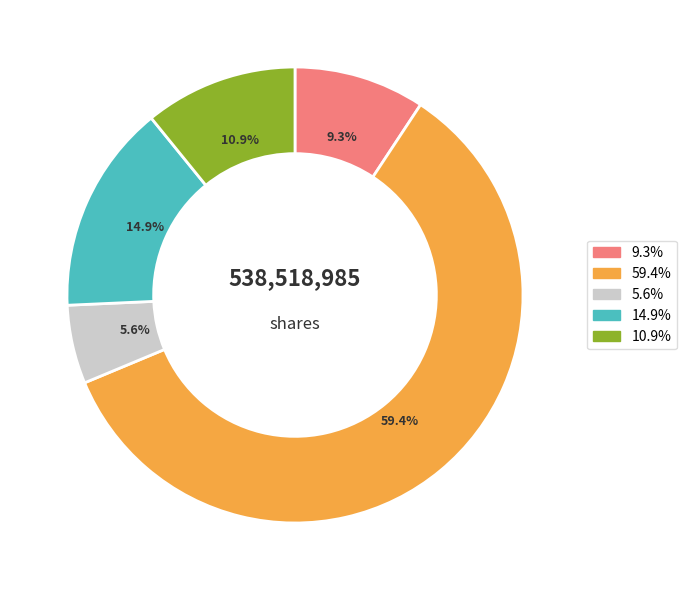

Is there a majority slice in this chart?

Yes